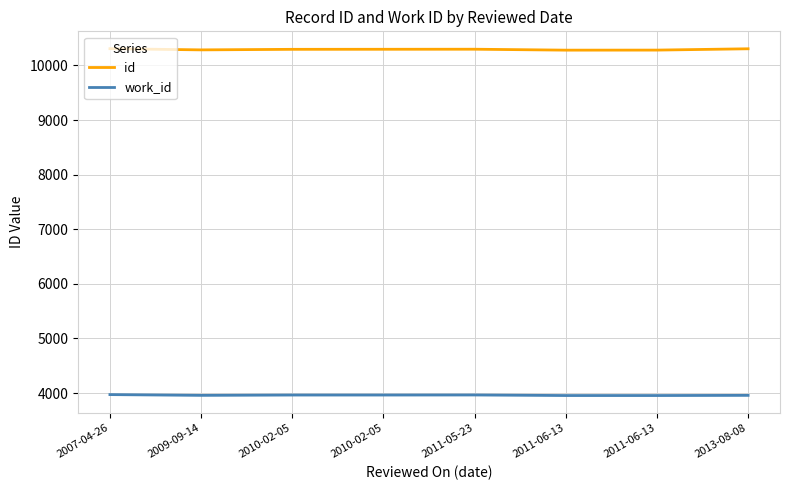

How many lines are shown in the chart?

2